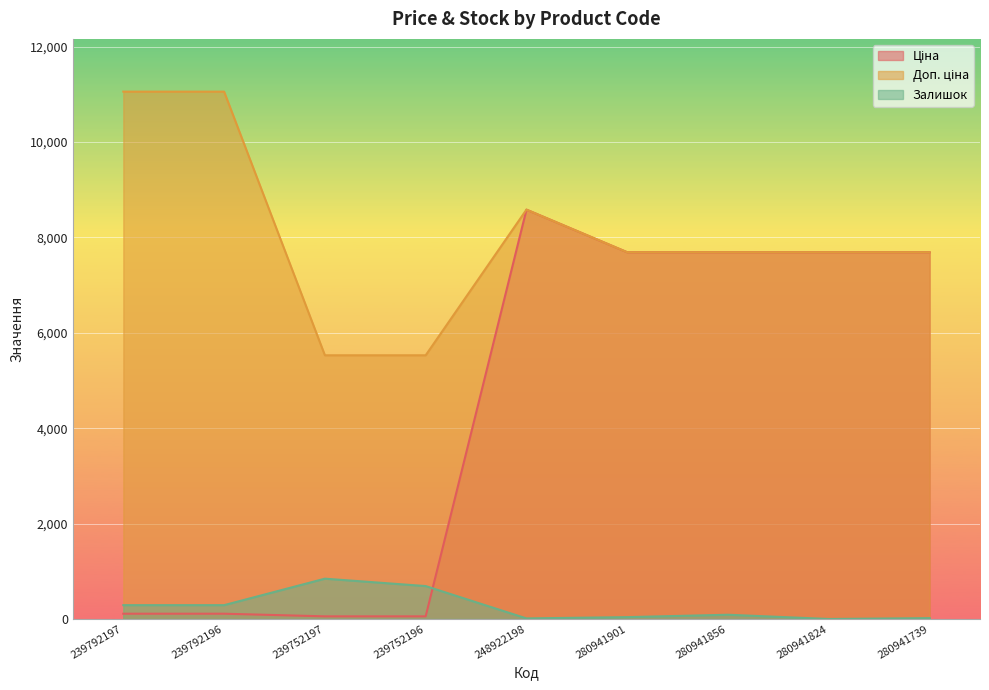

What is the sum of all Ціна values?

39664.7